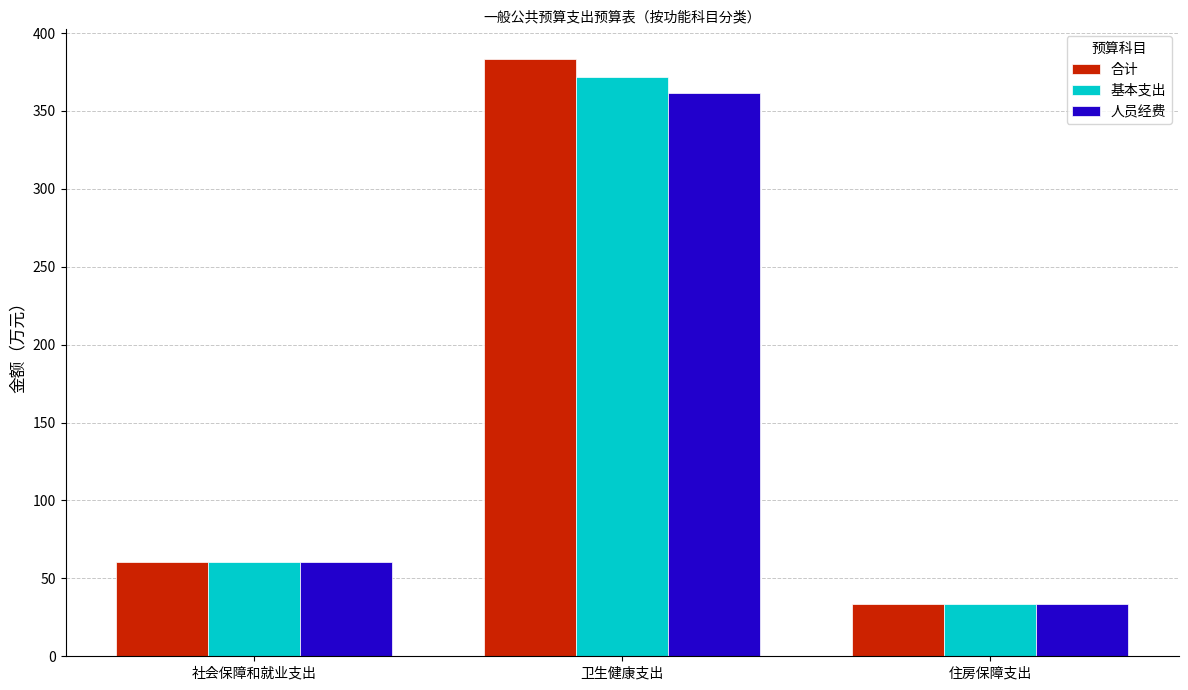

Is the value of 合计 at 住房保障支出 greater than the value of 基本支出 at 卫生健康支出?

No